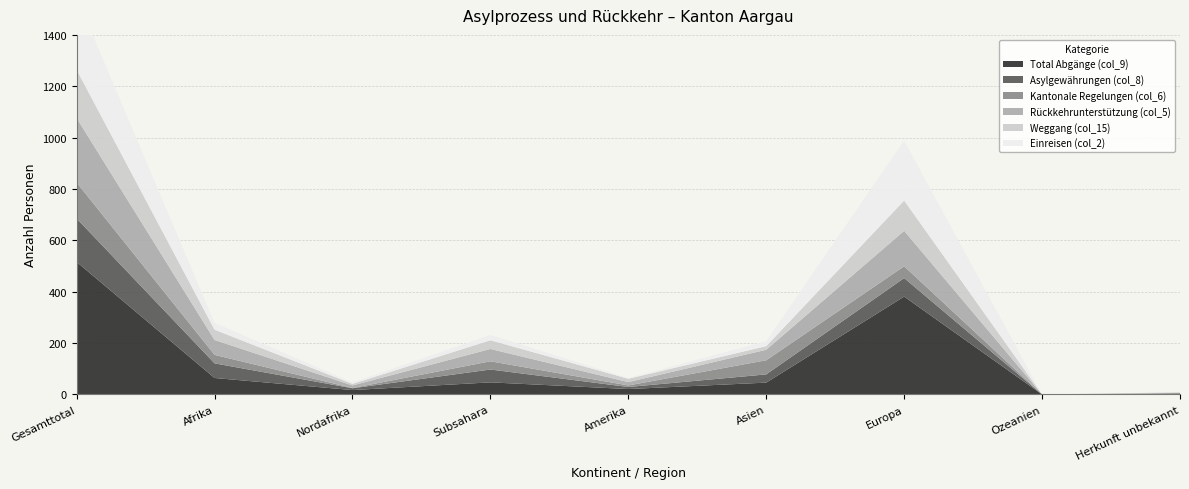

Reading left to right, what are all the values shown in this chart?

Total Abgänge (col_9): Gesamttotal=516	Afrika=64	Nordafrika=17	Subsahara=47	Amerika=21	Asien=46	Europa=381	Ozeanien=0	Herkunft unbekannt=4
Asylgewährungen (col_8): Gesamttotal=169	Afrika=57	Nordafrika=7	Subsahara=50	Amerika=8	Asien=32	Europa=72	Ozeanien=0	Herkunft unbekannt=0
Kantonale Regelungen (col_6): Gesamttotal=140	Afrika=33	Nordafrika=1	Subsahara=32	Amerika=6	Asien=55	Europa=46	Ozeanien=0	Herkunft unbekannt=0
Rückkehrunterstützung (col_5): Gesamttotal=251	Afrika=58	Nordafrika=10	Subsahara=48	Amerika=13	Asien=41	Europa=138	Ozeanien=0	Herkunft unbekannt=1
Weggang (col_15): Gesamttotal=188	Afrika=40	Nordafrika=6	Subsahara=34	Amerika=13	Asien=14	Europa=118	Ozeanien=0	Herkunft unbekannt=3
Einreisen (col_2): Gesamttotal=284	Afrika=27	Nordafrika=6	Subsahara=21	Amerika=3	Asien=20	Europa=234	Ozeanien=0	Herkunft unbekannt=0